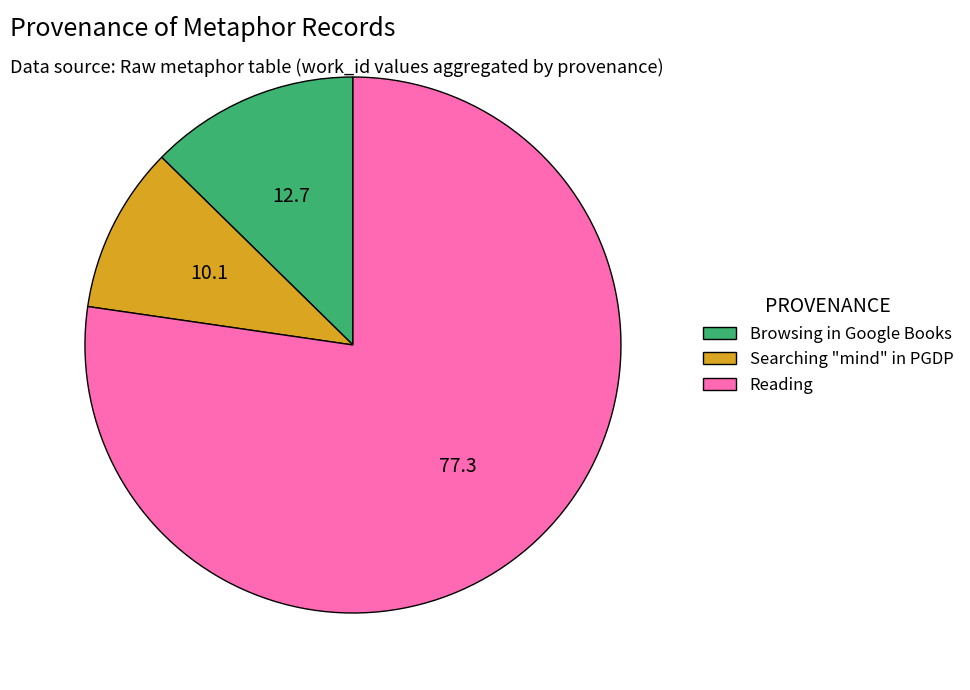

Which category accounts for the majority?

Reading